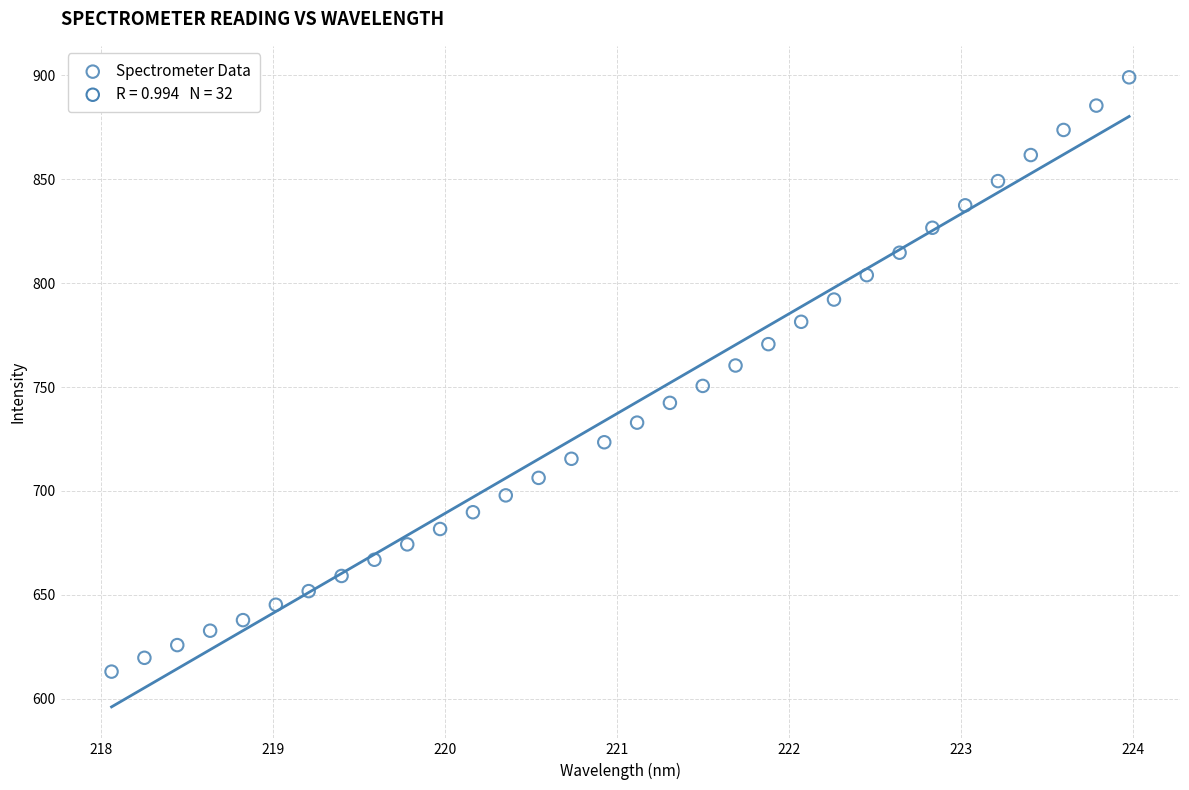

What is the range of Y values (max minus min)?

285.9